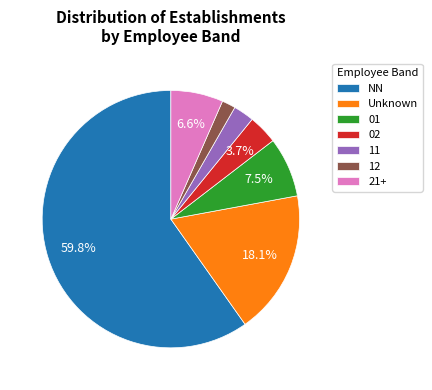

True or false: 11 accounts for 3% of the total.

True